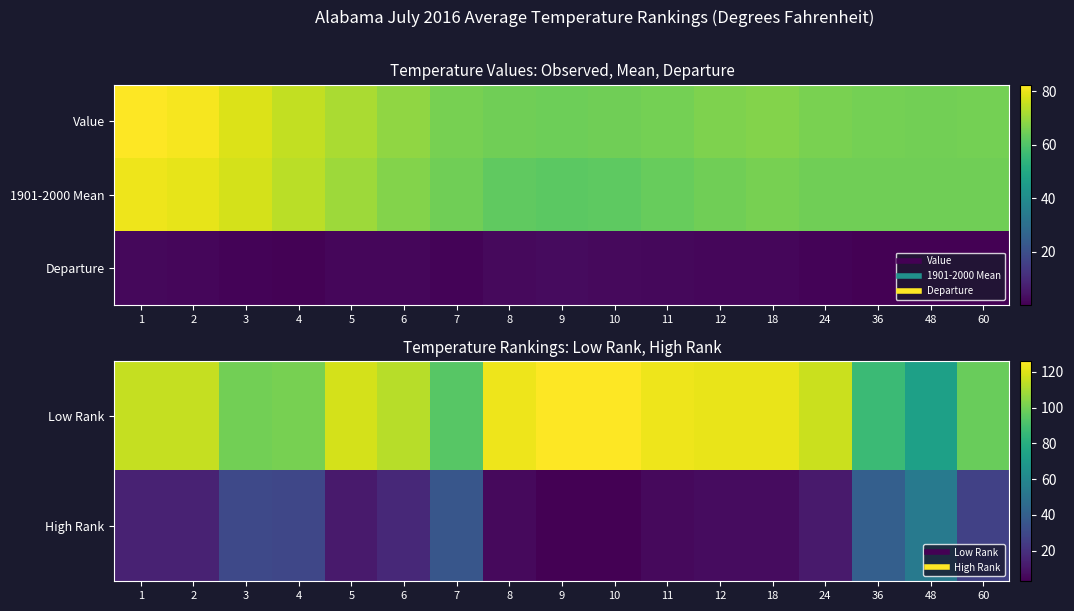

What is the smallest value displayed?

0.2